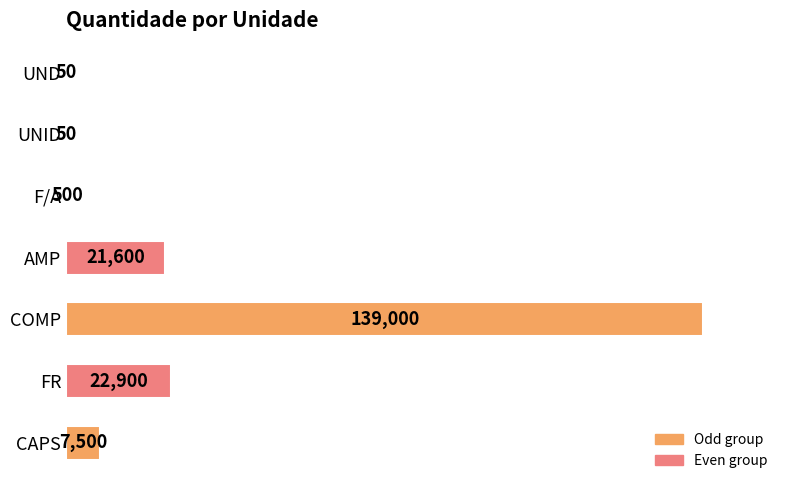

What is the sum of all values?

191600